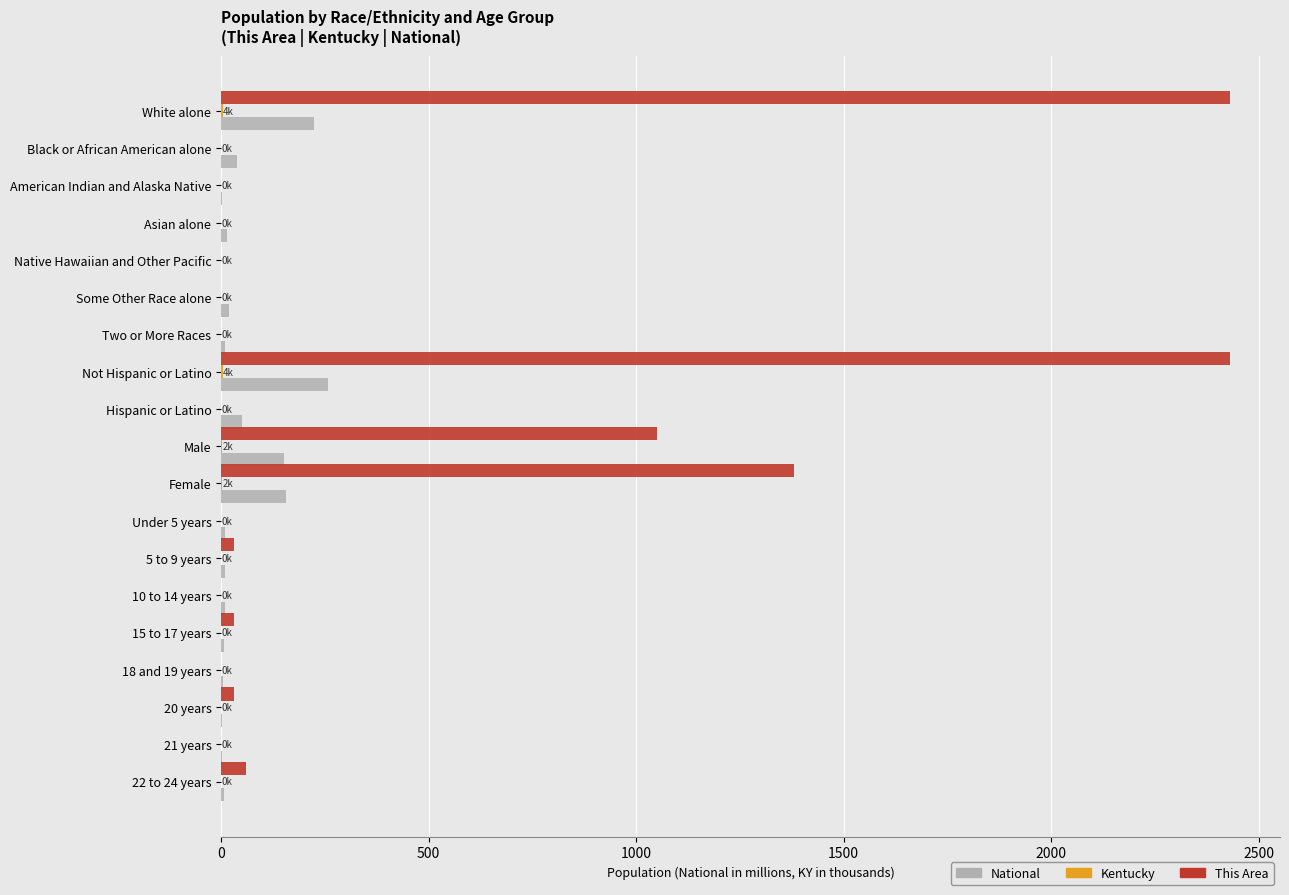

What is the maximum value shown in the chart?

2430.0